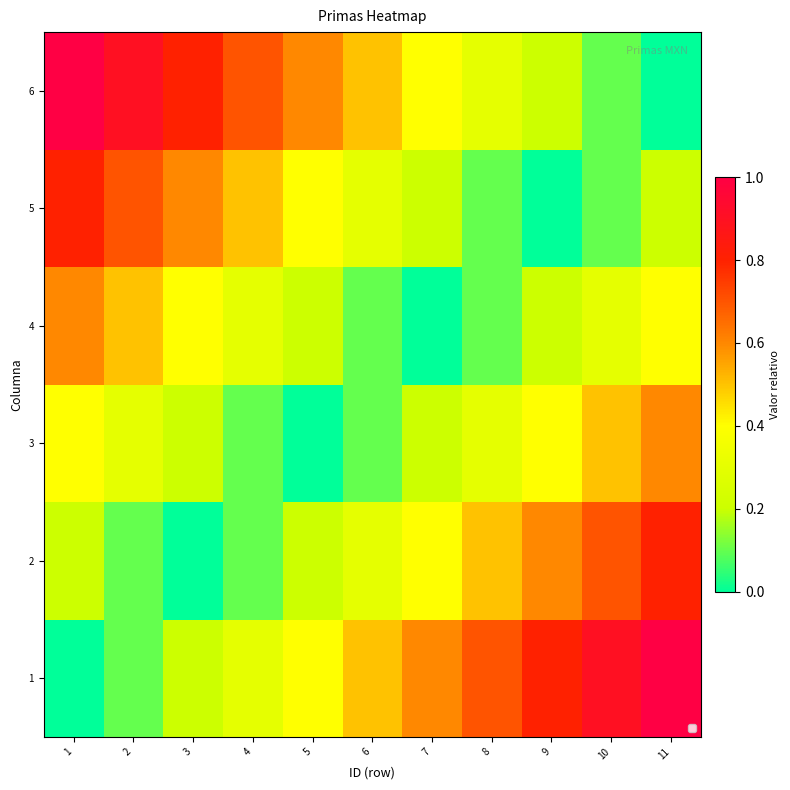

At how many categories does at least one series exceed 0?

11